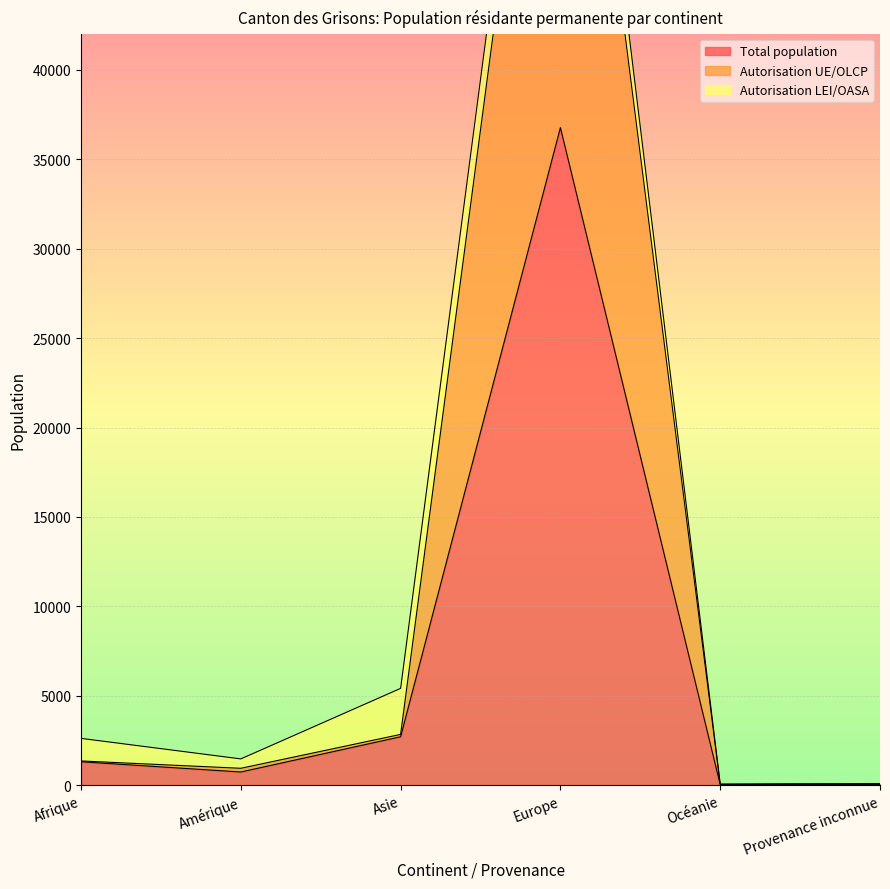

What is the label of the 2nd point from the right?

Océanie